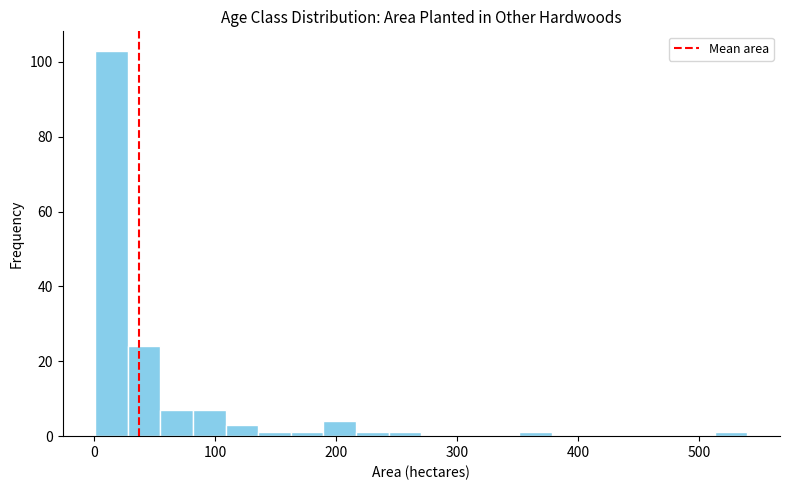

Read against the x-axis, roughly where is the centre of the tallest bar?

10